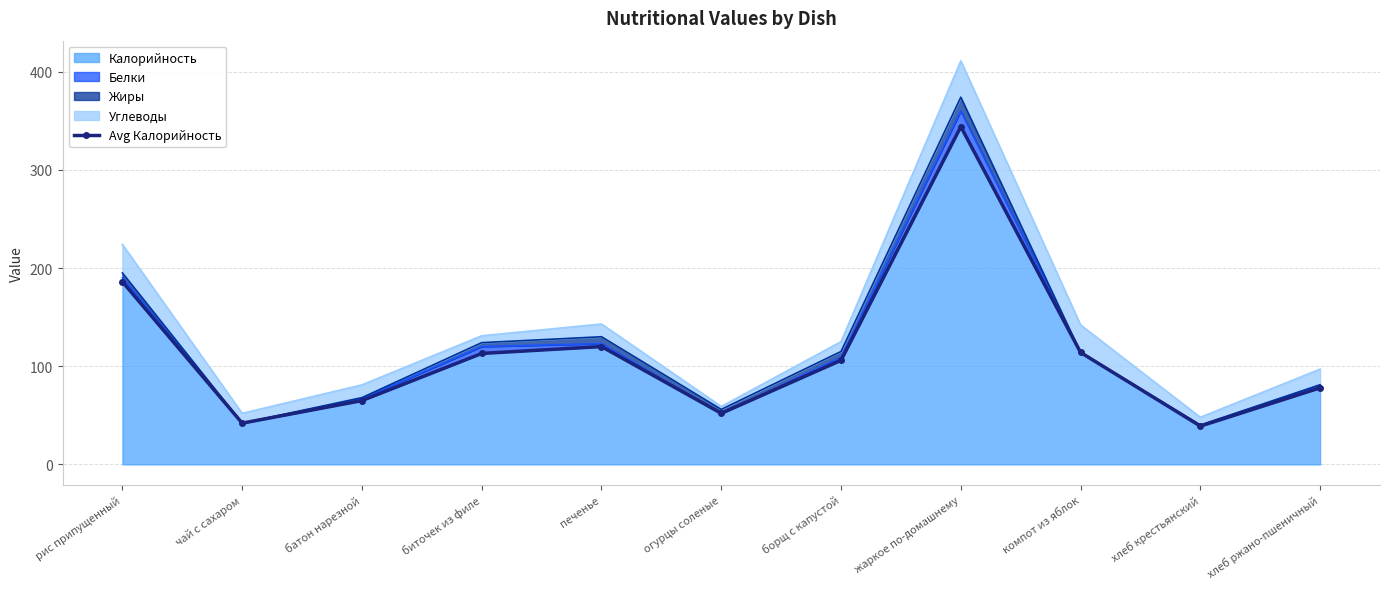

Reading left to right, extract all data points from this chart.

рис припущенный=186	чай с сахаром=42	батон нарезной=65	биточек из филе=113	печенье=120	огурцы соленые=52	борщ с капустой=106	жаркое по-домашнему=344	компот из яблок=114	хлеб крестьянский=39	хлеб ржано-пшеничный=78